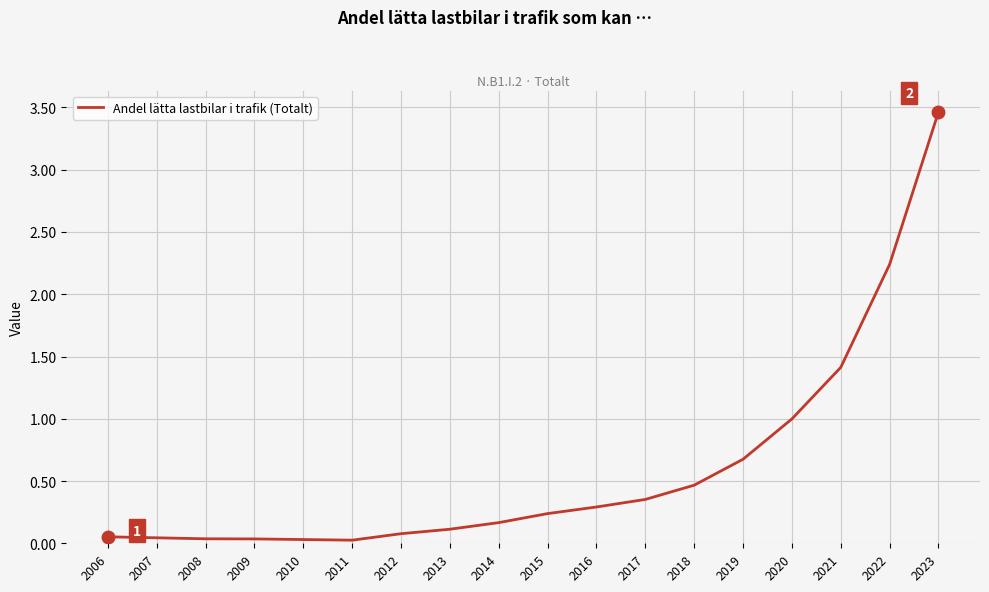

What is the change in value from 2015 to 2021?

+1.2